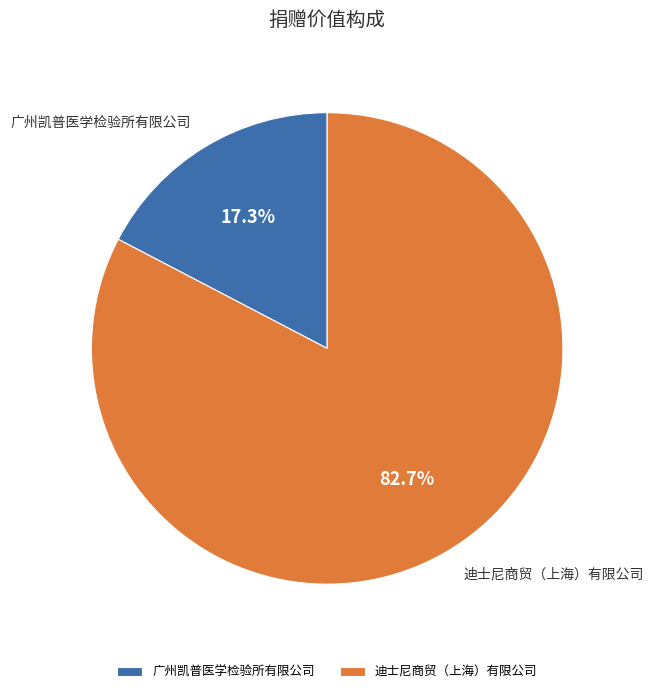

Is it true that 迪士尼商贸（上海）有限公司 is 83% of the pie?

True